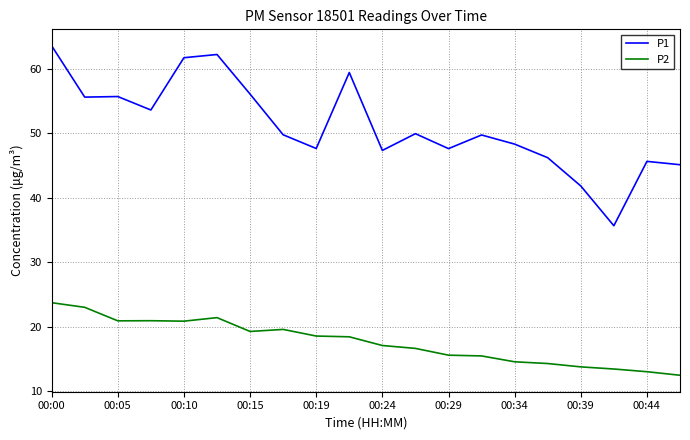

What is the difference between the maximum and minimum values in the P2 series?

11.3